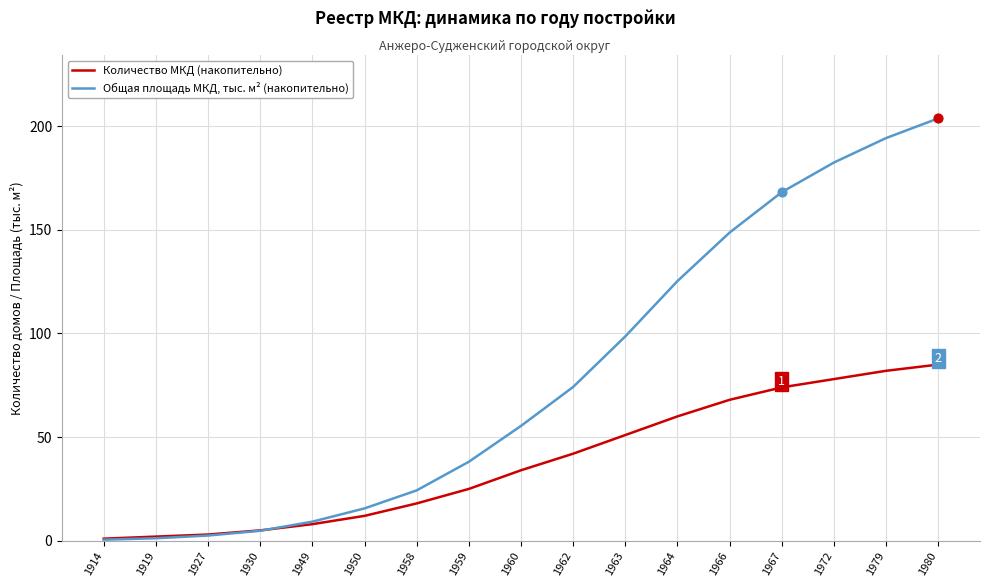

What is the difference between the highest and lowest values at 1962?

32.2